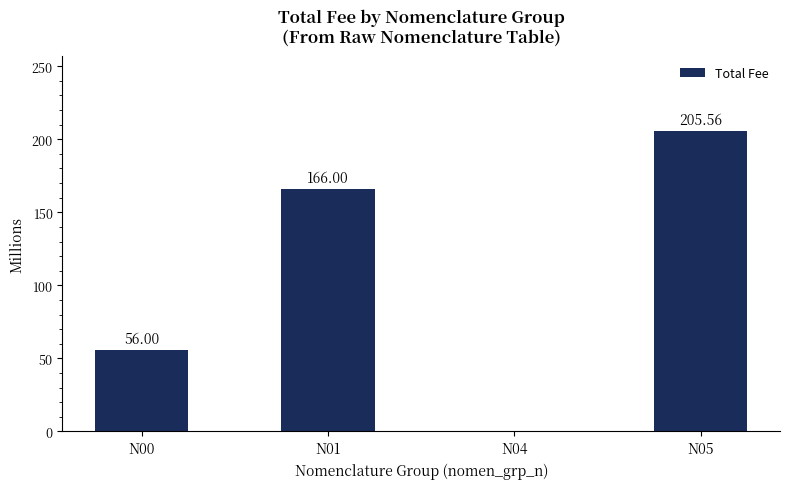

What is the ratio of the value at N01 to the value at N00?

3.0